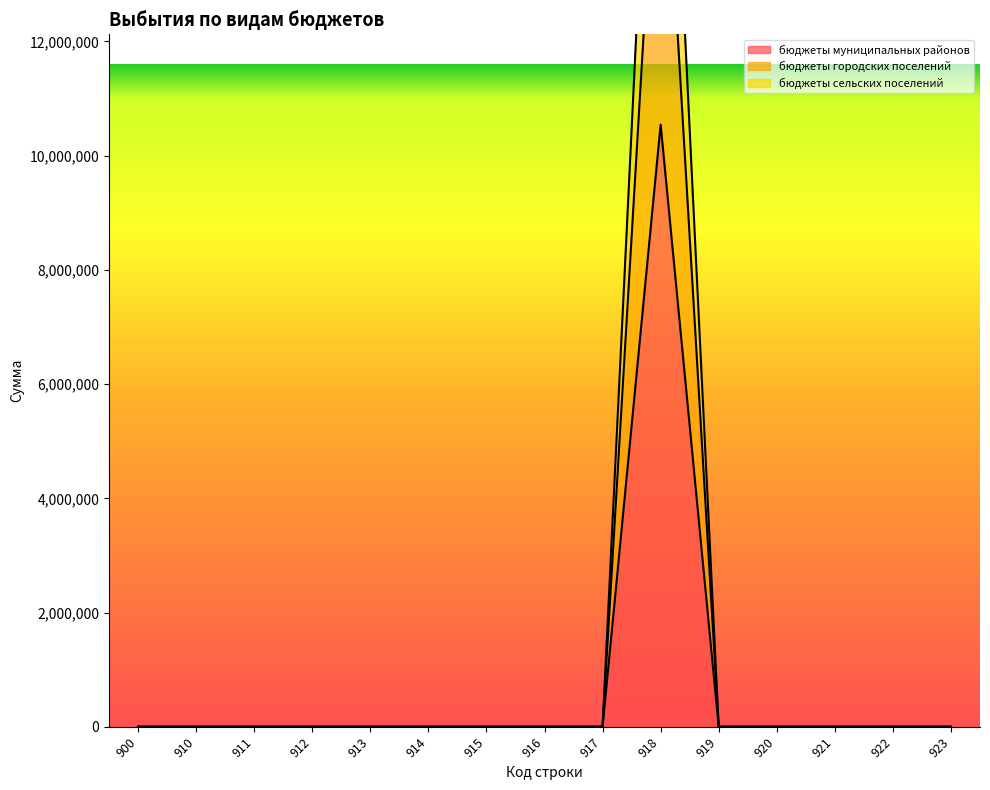

Which series changed the most between 917 and 918?

бюджеты сельских поселений